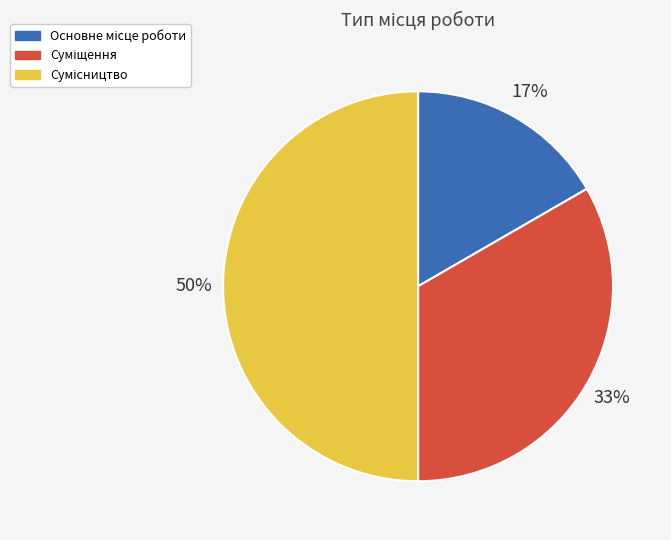

Count the number of slices in the pie.

3